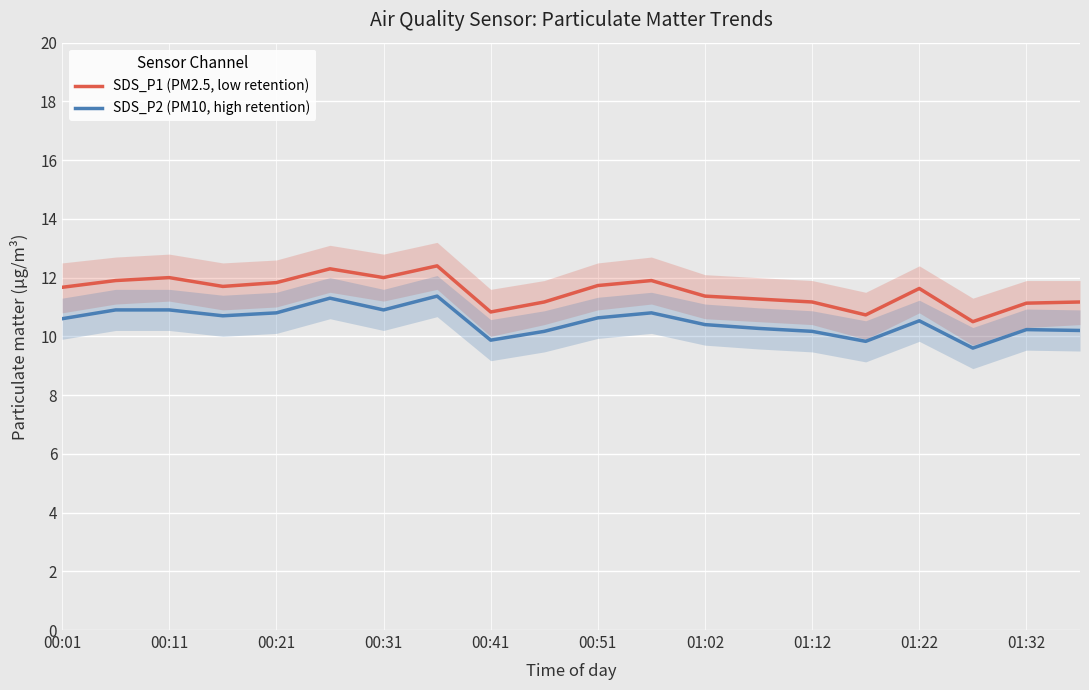

What are all the series names shown in the legend?

SDS_P1 (PM2.5, low retention), SDS_P2 (PM10, high retention)